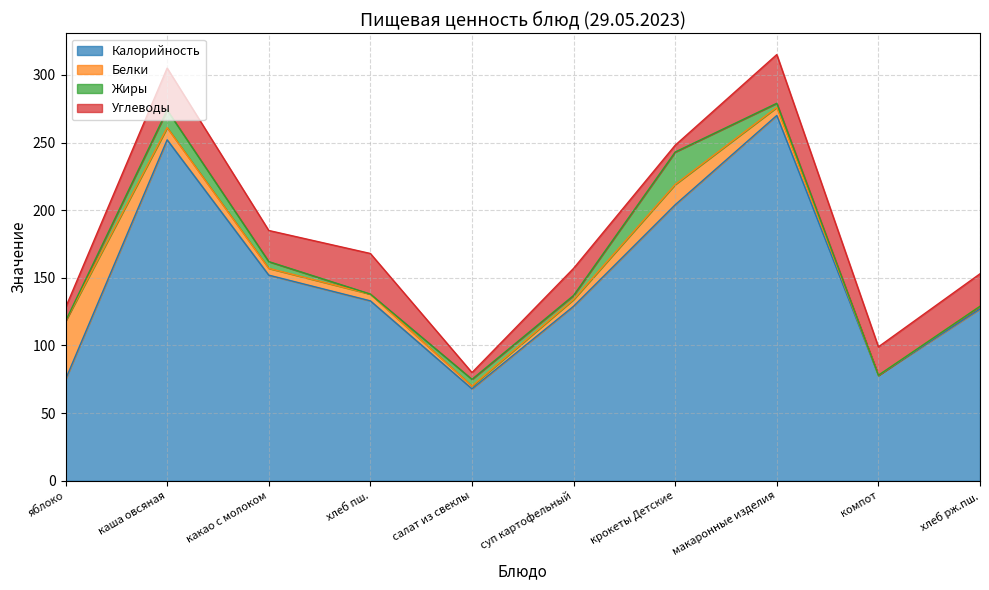

Is it true that Углеводы equals 2 at крокеты Детские?

False